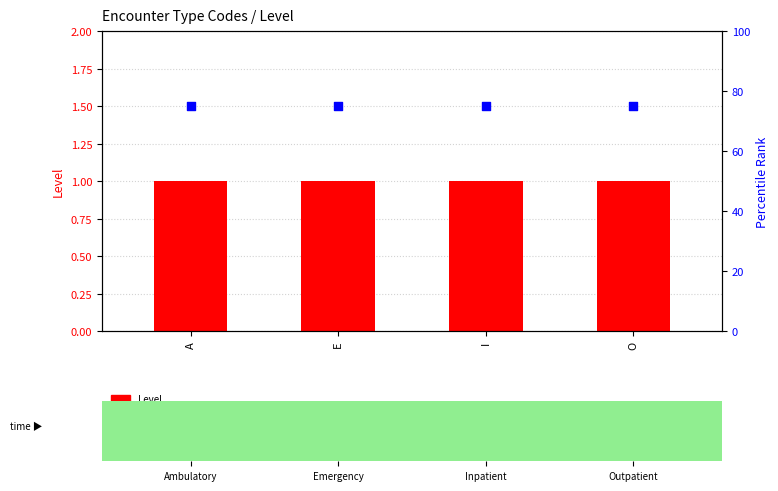

What are all the series names shown in the legend?

Level, percentile rank within the sample